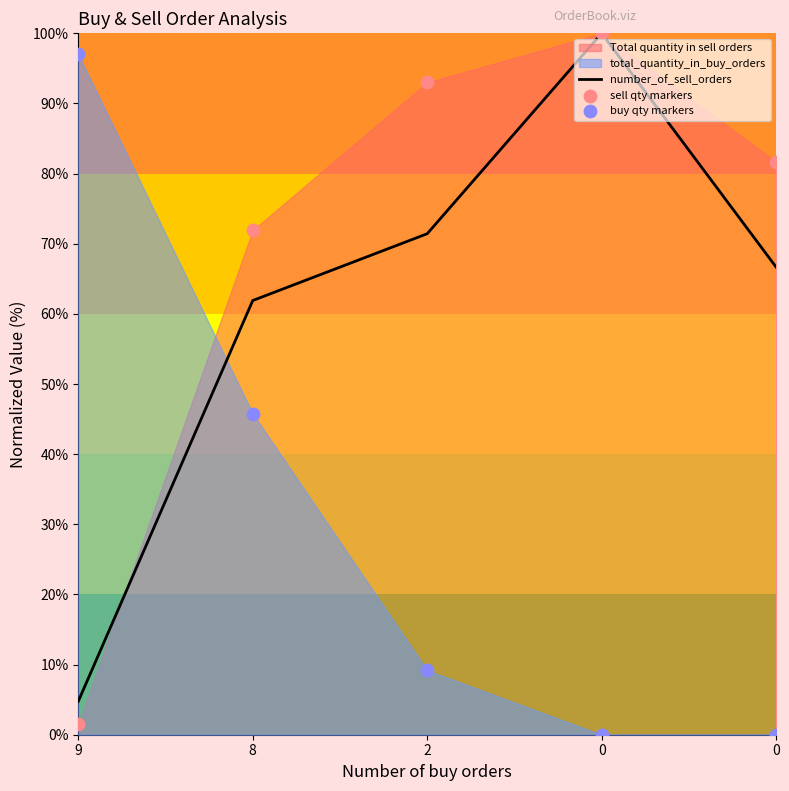

Which series has the largest total across all categories?

sell qty markers